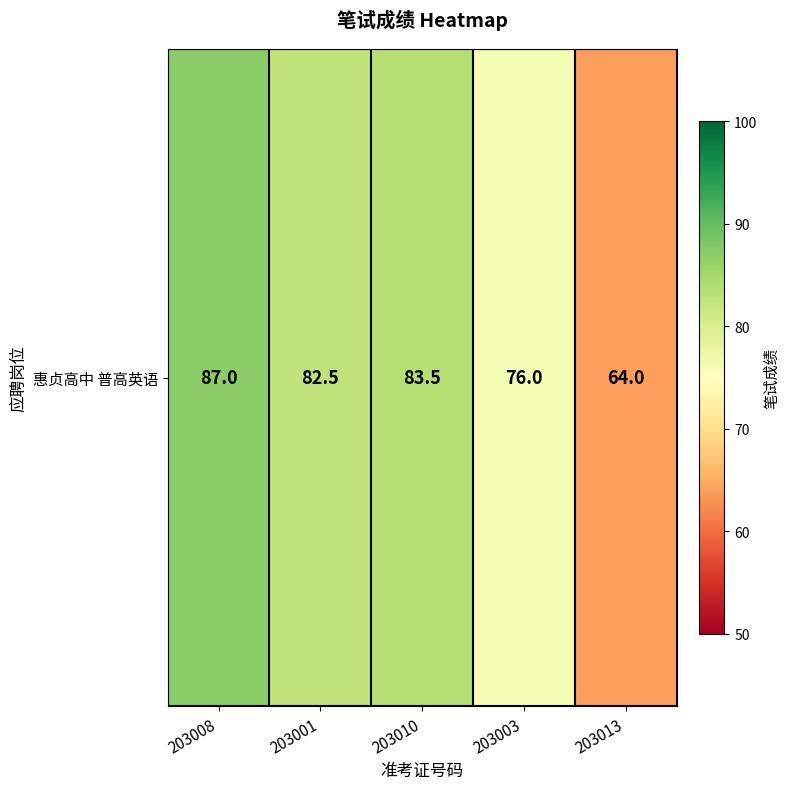

Reading left to right, what are all the values shown in this chart?

203008=87.0	203001=82.5	203010=83.5	203003=76.0	203013=64.0